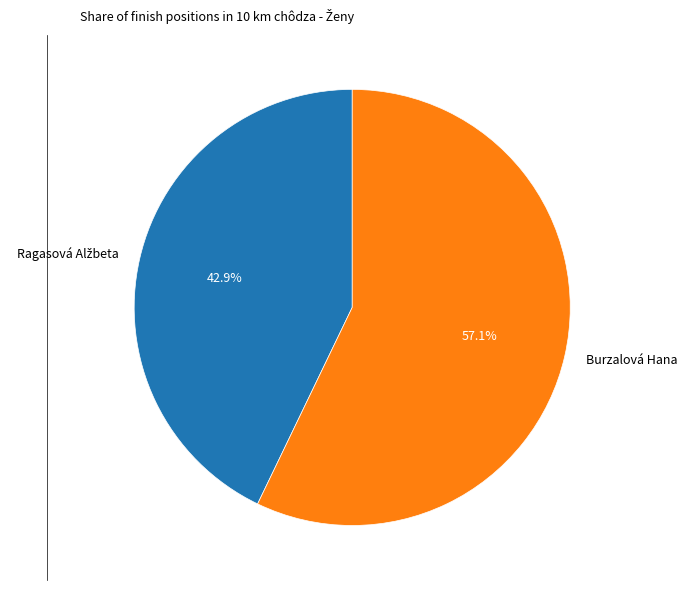

What percentage is NOT represented by Burzalová Hana?

42.9%